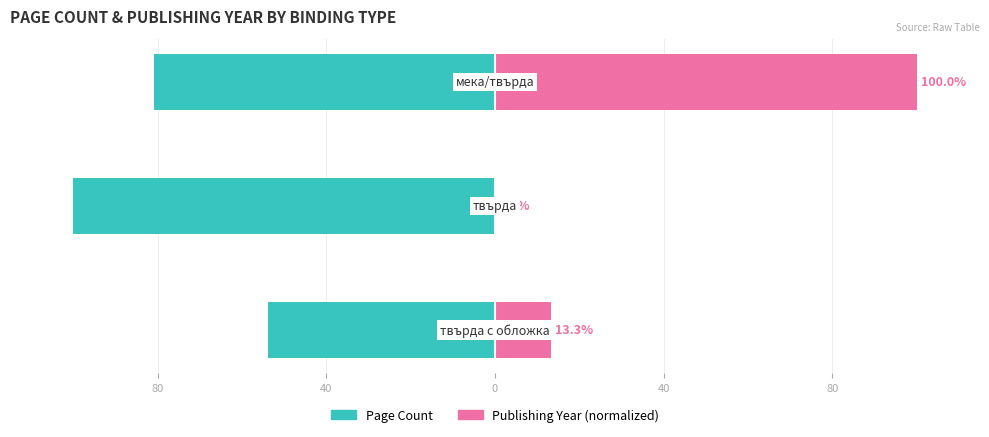

Is it true that Publishing Year (normalized) equals -31.9 at 40?

False